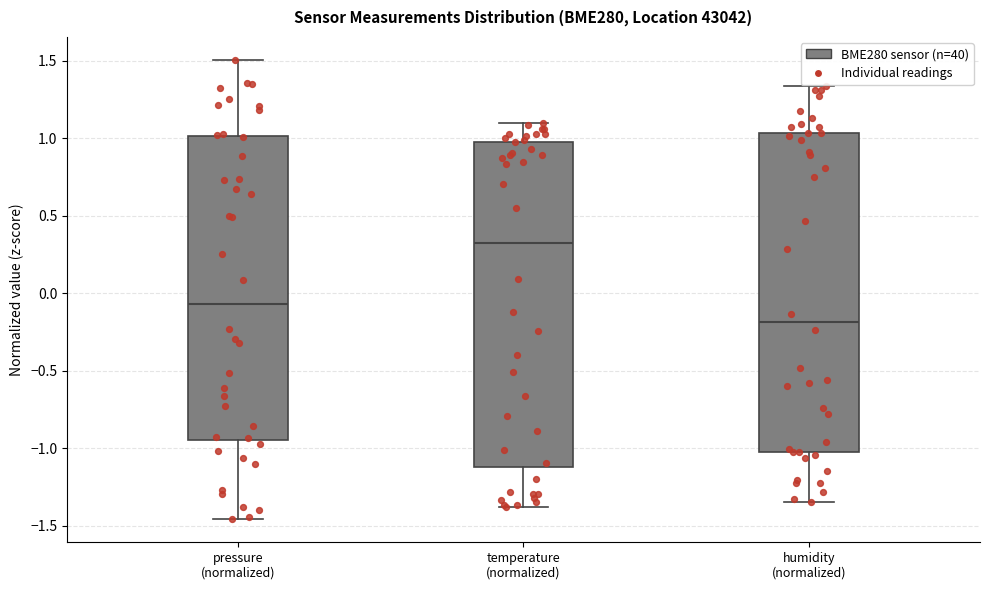

Reading left to right, transcribe this box plot: for each box, give where its median line is, the range the box spans, and where its two whiskers end, as read against the y-axis. The values are not printed on the chart, so give them approximately, as read against the axis.

pressure (normalized): median -0.05, box -0.95 to 1.00, whiskers -1.45 to 1.50
temperature (normalized): median 0.30, box -1.10 to 1.00, whiskers -1.40 to 1.10
humidity (normalized): median -0.20, box -1.00 to 1.05, whiskers -1.35 to 1.35